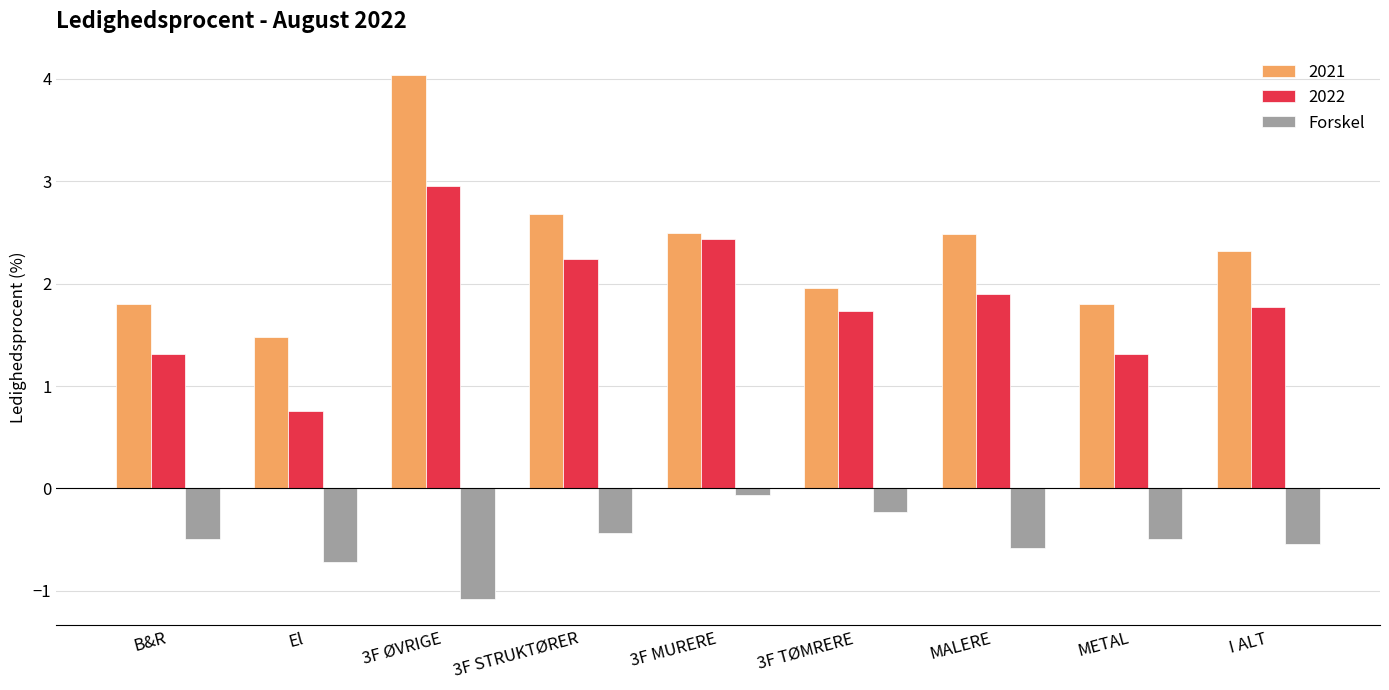

True or false: 2021 has a value of 1.5 at 3F STRUKTØRER.

False